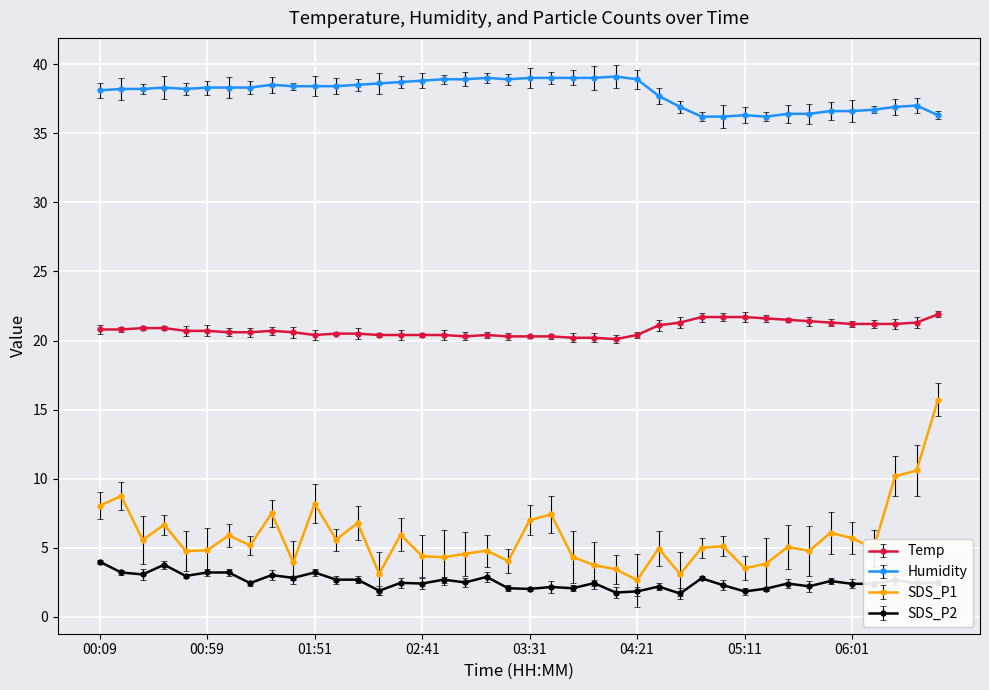

Rank the series by their maximum value, from lowest to highest.

SDS_P2, SDS_P1, Temp, Humidity